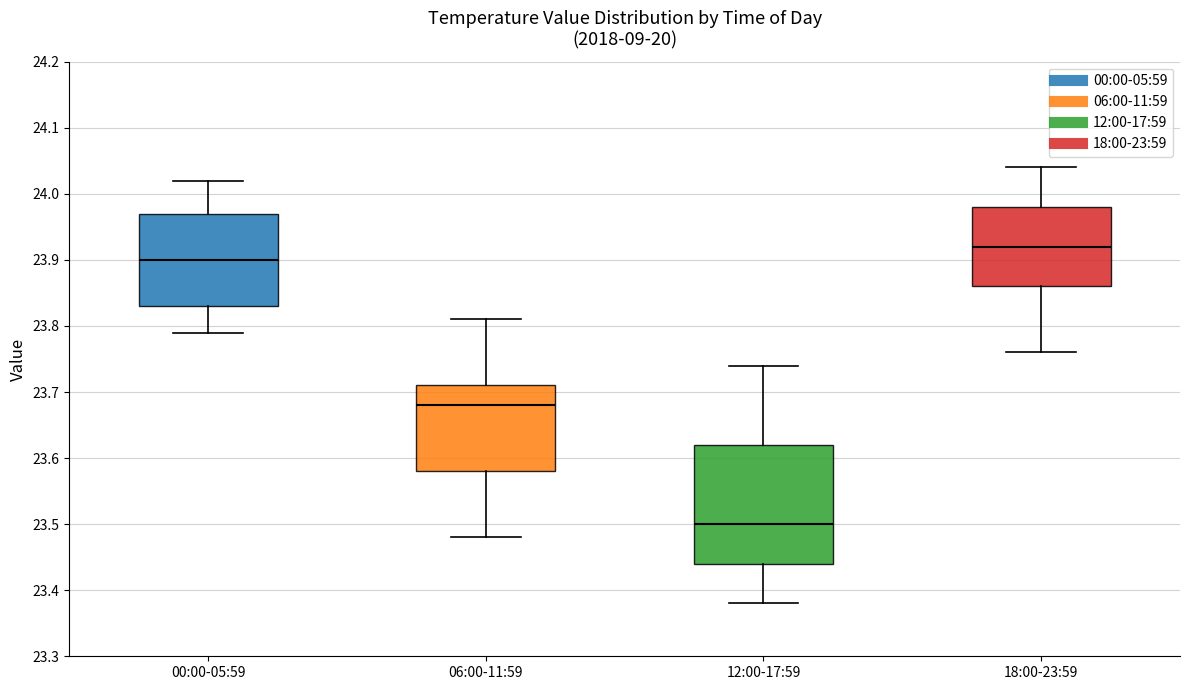

Reading left to right, transcribe this box plot: for each box, give where its median line is, the range the box spans, and where its two whiskers end, as read against the y-axis. The values are not printed on the chart, so give them approximately, as read against the axis.

00:00-05:59: median 23.90, box 23.83 to 23.97, whiskers 23.79 to 24.02
06:00-11:59: median 23.68, box 23.58 to 23.71, whiskers 23.48 to 23.81
12:00-17:59: median 23.50, box 23.44 to 23.62, whiskers 23.38 to 23.74
18:00-23:59: median 23.92, box 23.86 to 23.98, whiskers 23.76 to 24.04